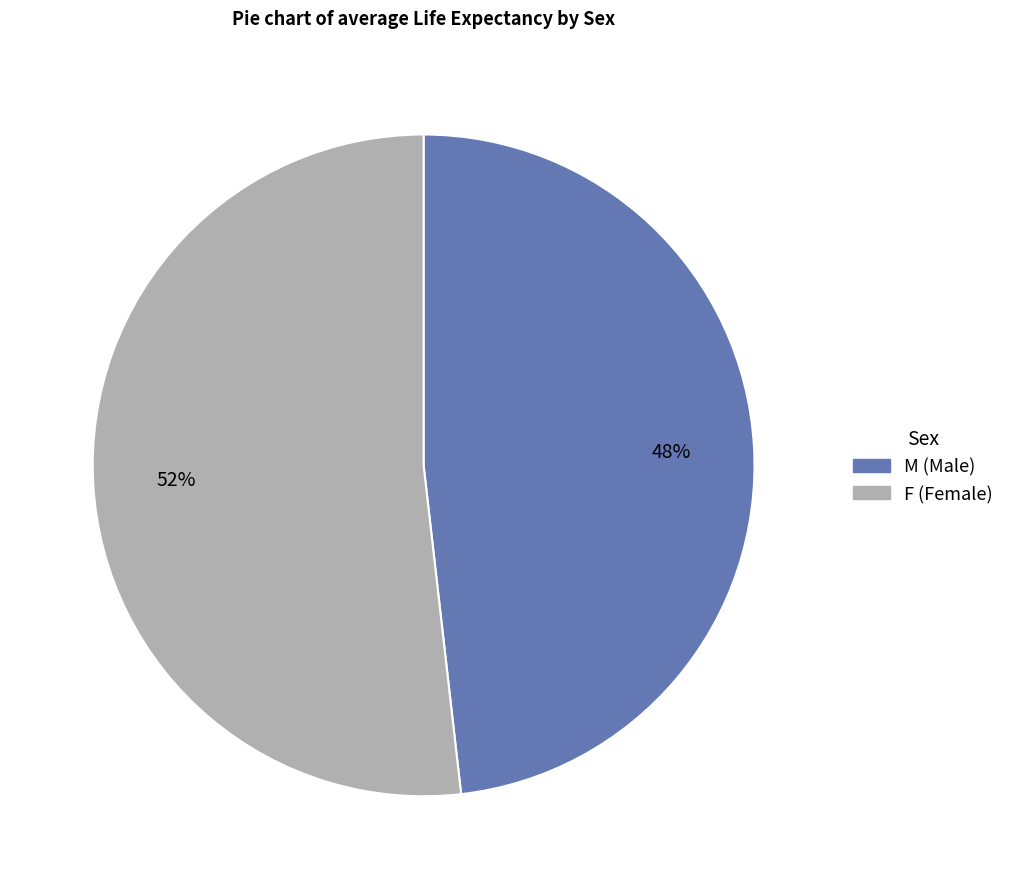

Does any single category account for the majority?

Yes